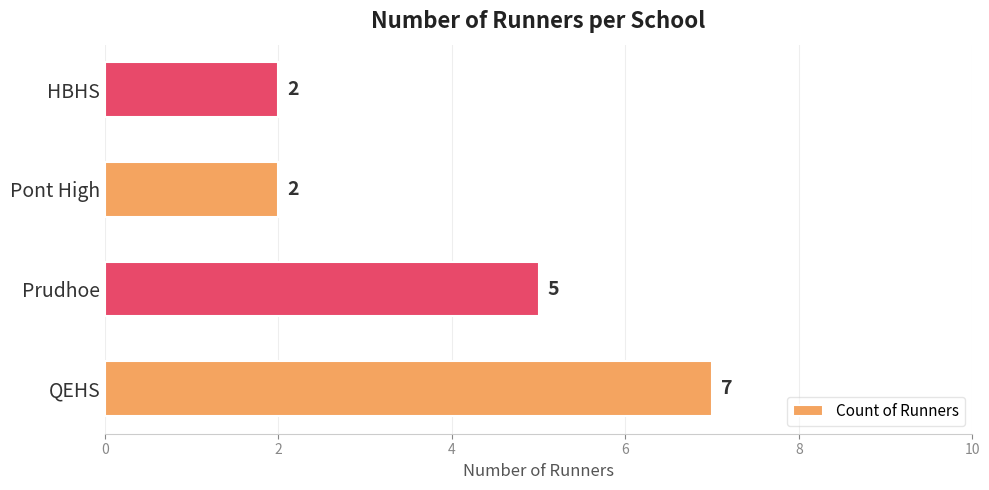

What is the change in value from QEHS to Pont High?

-5